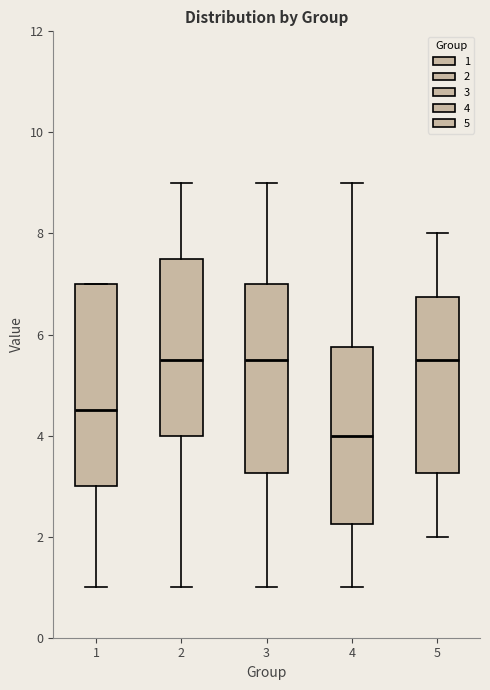

Reading left to right, read every box against the y-axis: the position of its median line, the range the box covers, and the ends of its whiskers. The values are not printed on the chart, so give them approximately, as read against the axis.

1: median 4.6, box 3.0 to 7.0, whiskers 1.0 to 7.0
2: median 5.6, box 4.0 to 7.6, whiskers 1.0 to 9.0
3: median 5.6, box 3.2 to 7.0, whiskers 1.0 to 9.0
4: median 4.0, box 2.2 to 5.8, whiskers 1.0 to 9.0
5: median 5.6, box 3.2 to 6.8, whiskers 2.0 to 8.0